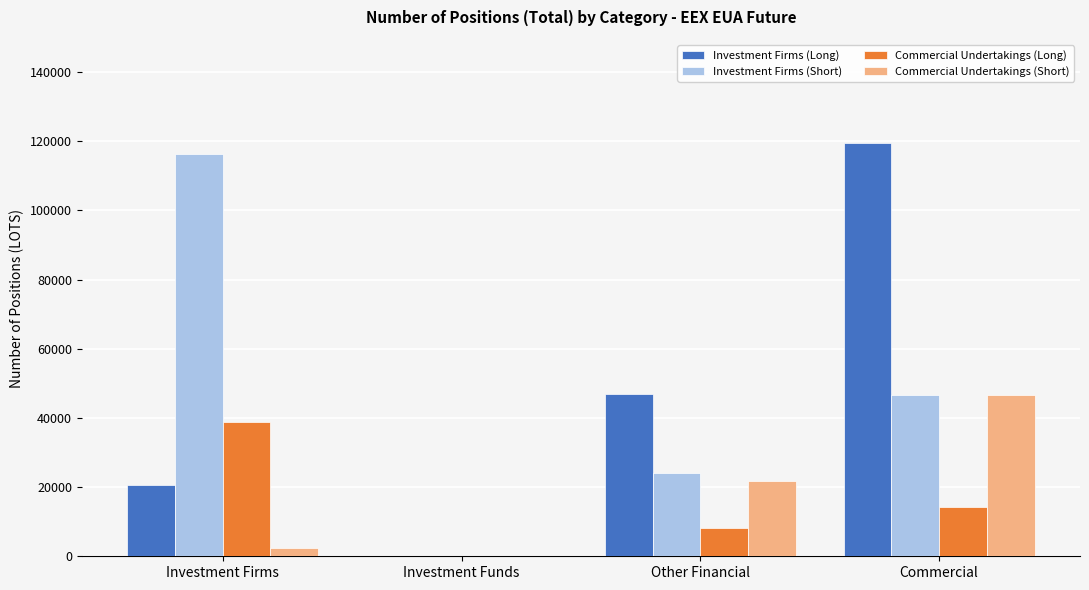

The Investment Firms (Short) series shows 69477 at Investment Funds. True or false?

False